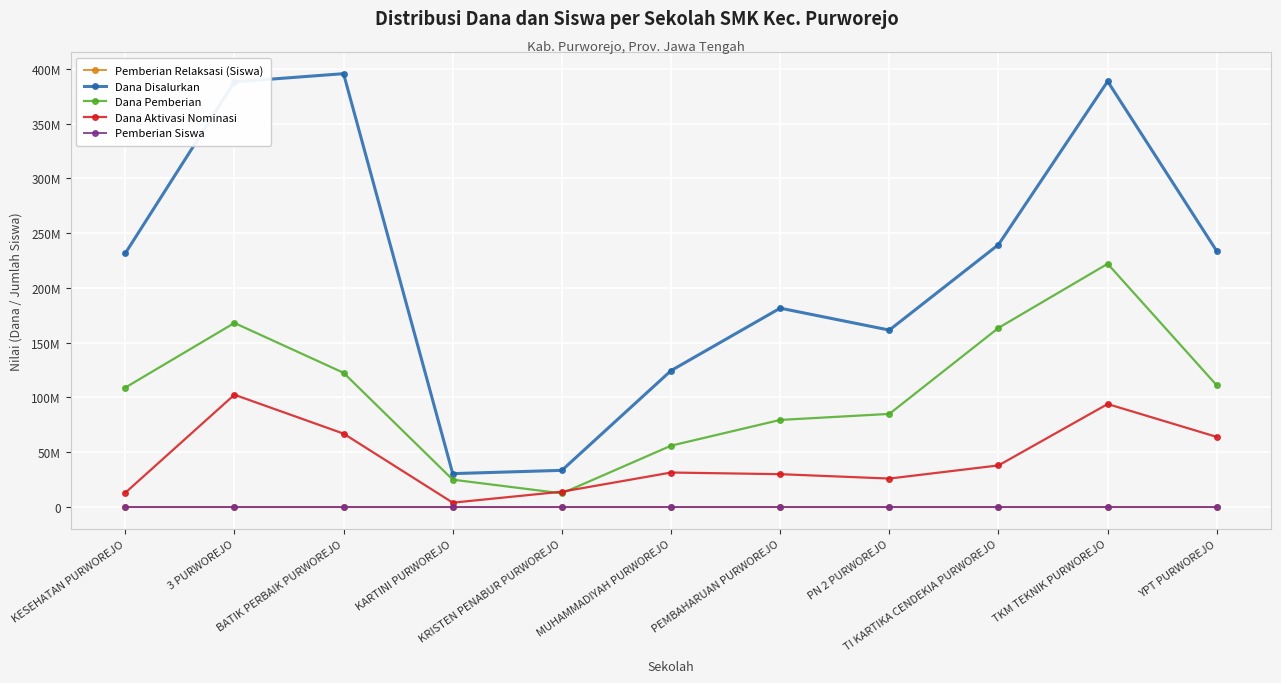

What is the difference between the highest and lowest values at BATIK PERBAIK PURWOREJO?

395499842